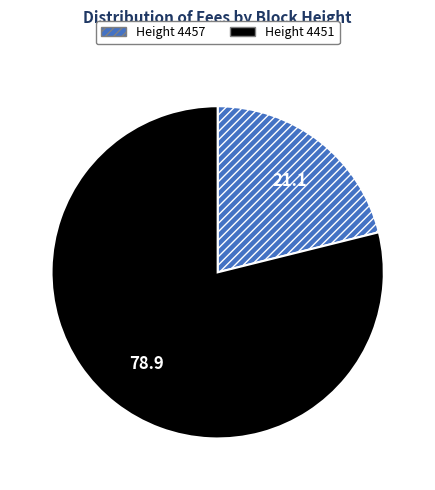

Do Height 4457 and Height 4451 together represent more than half of the pie?

Yes